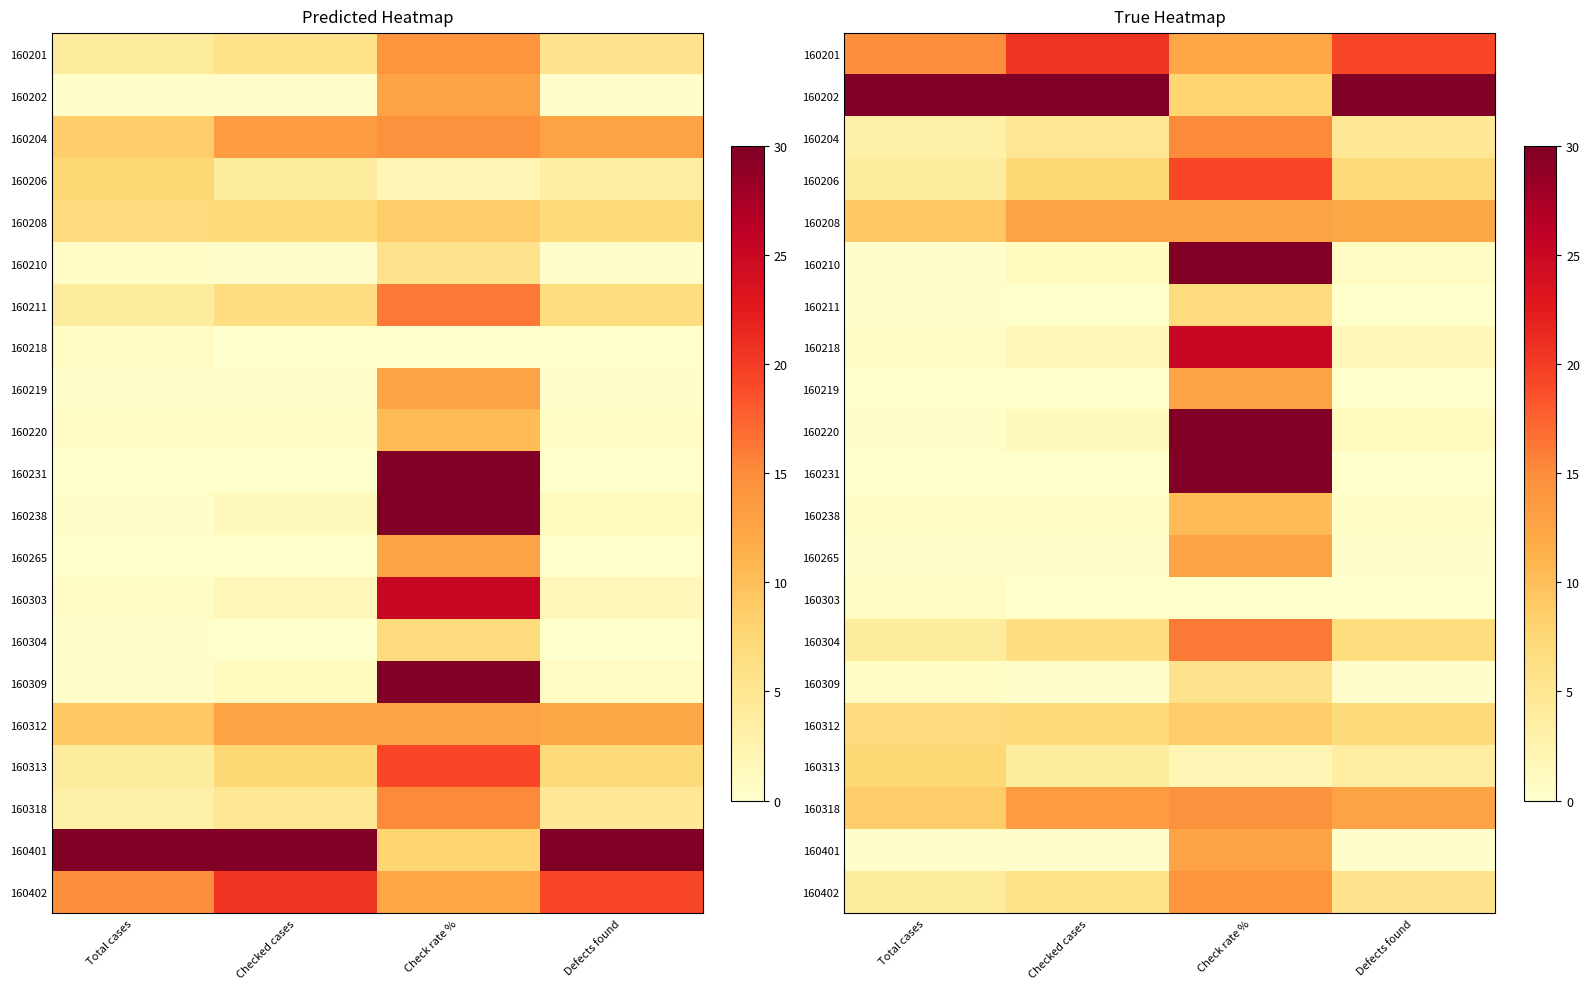

What is the approximate value of 160313 at Check rate %?

2.1